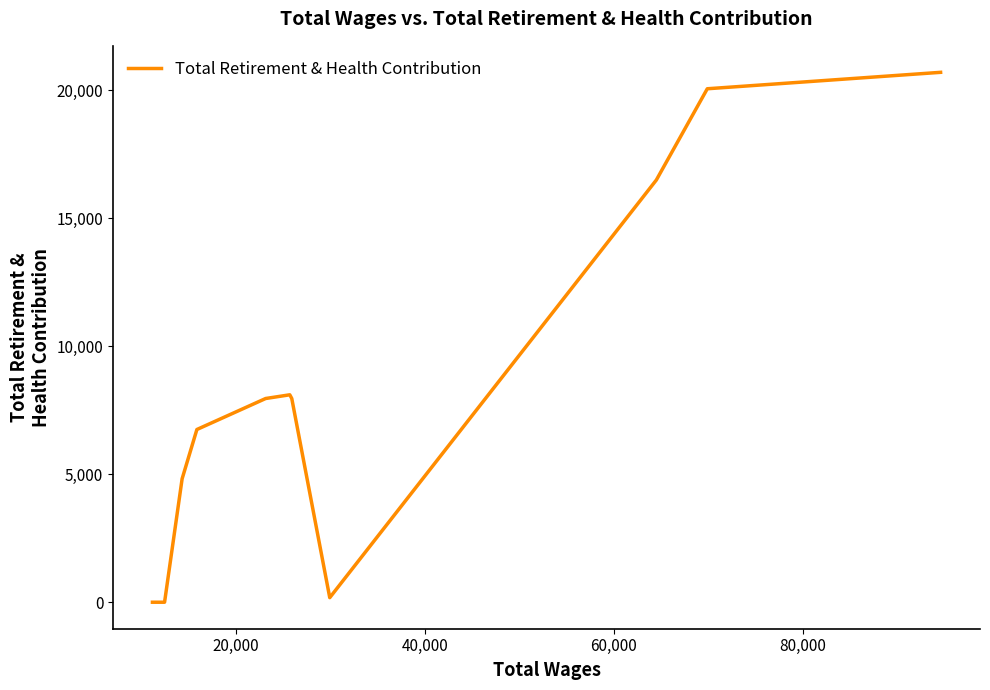

What is the difference between the second highest and minimum values?

20063